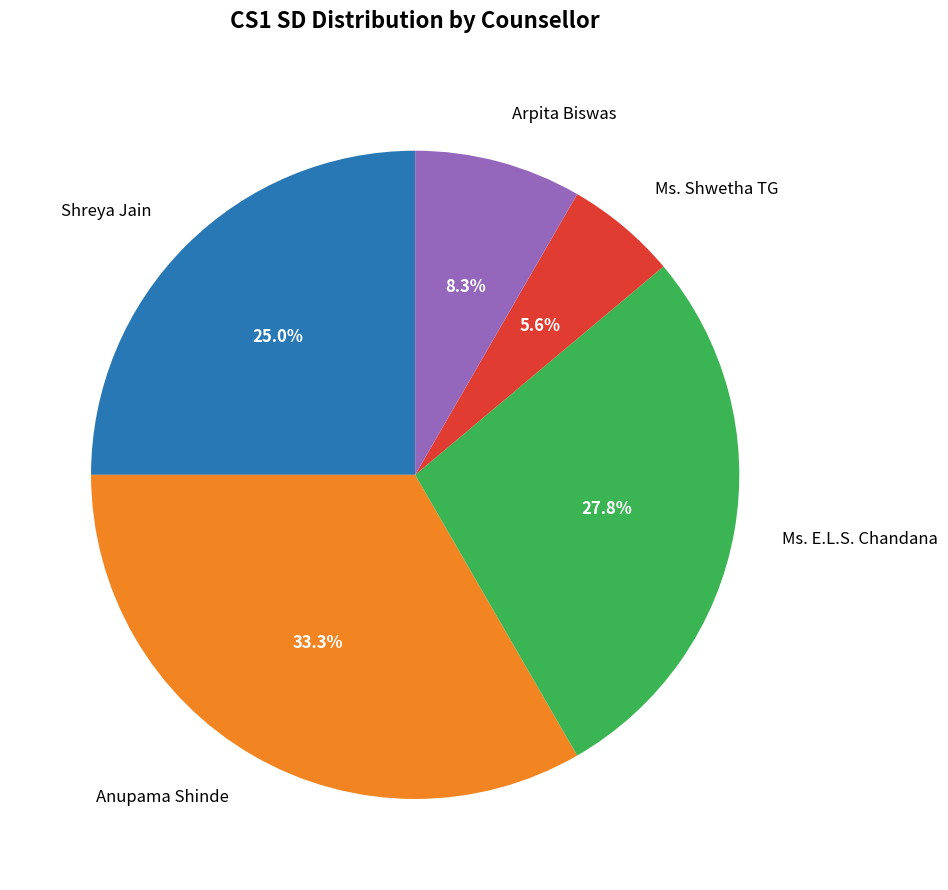

Is there any slice that represents more than half of the pie?

No